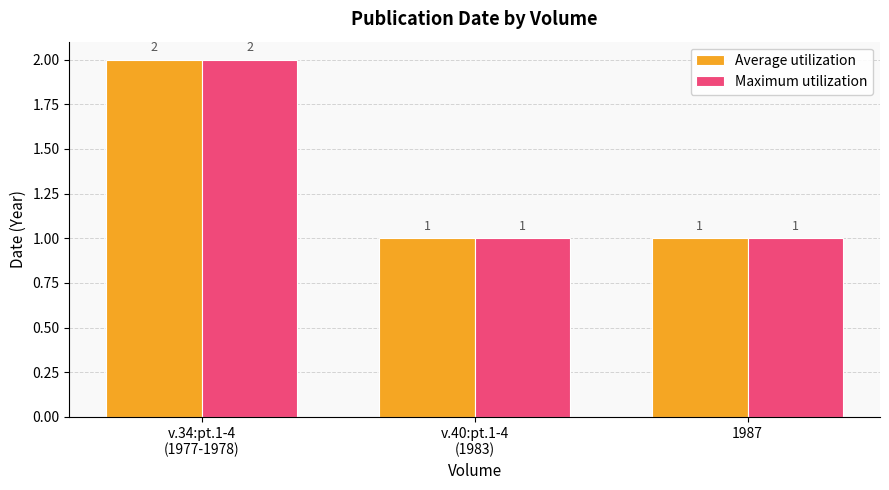

What is the total value across all series at 1987?

2